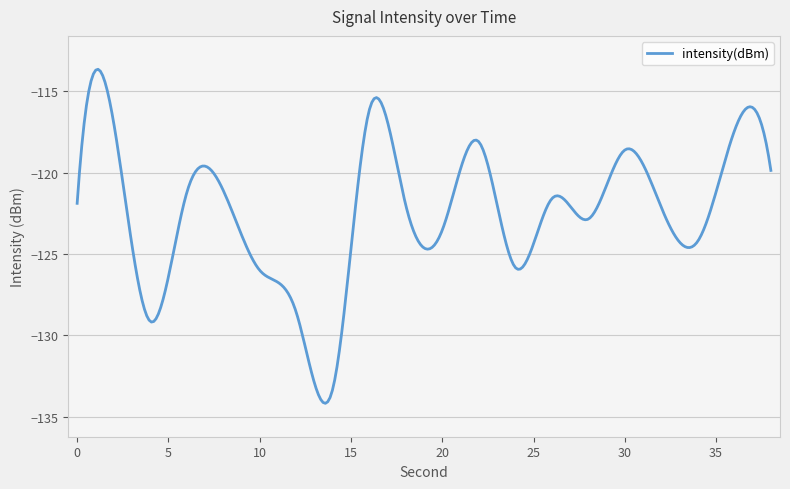

What is the greatest value displayed?

-113.6